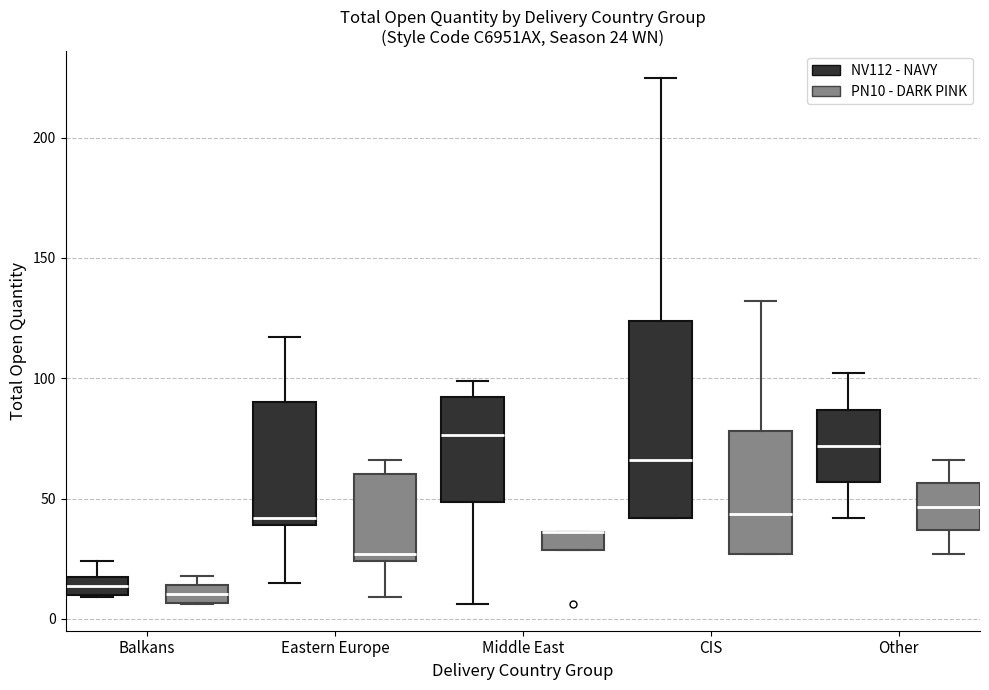

Which box is the tallest, from its lower edge to its upper edge?

CIS (NV112 - NAVY)